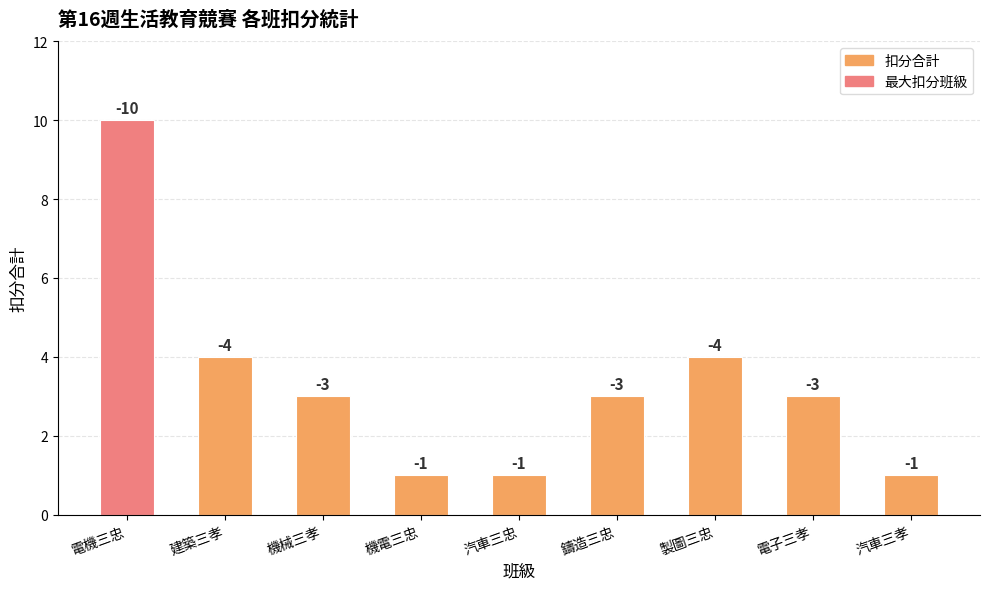

What is the label of the 9th bar from the left?

汽車三孝